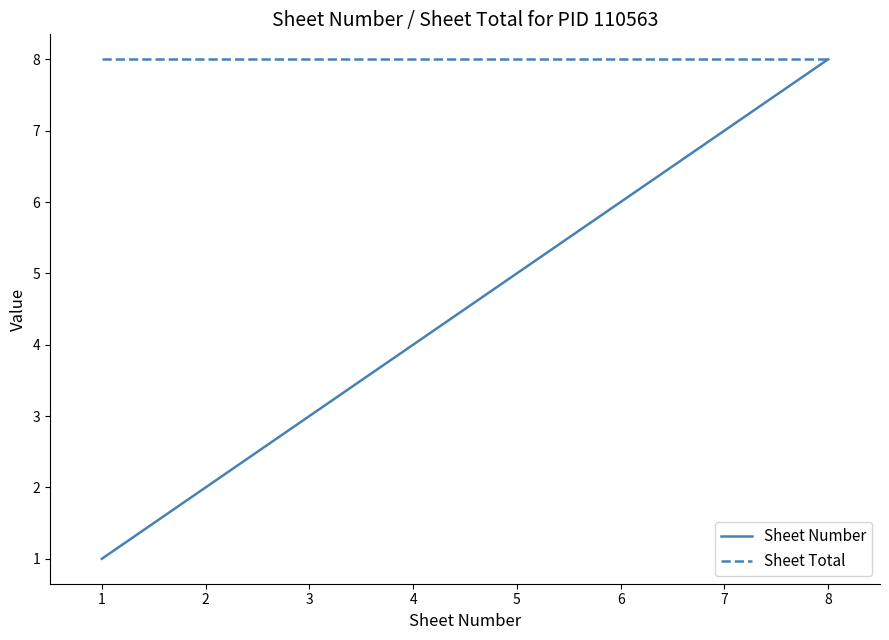

Which series has the largest total across all categories?

Sheet Total